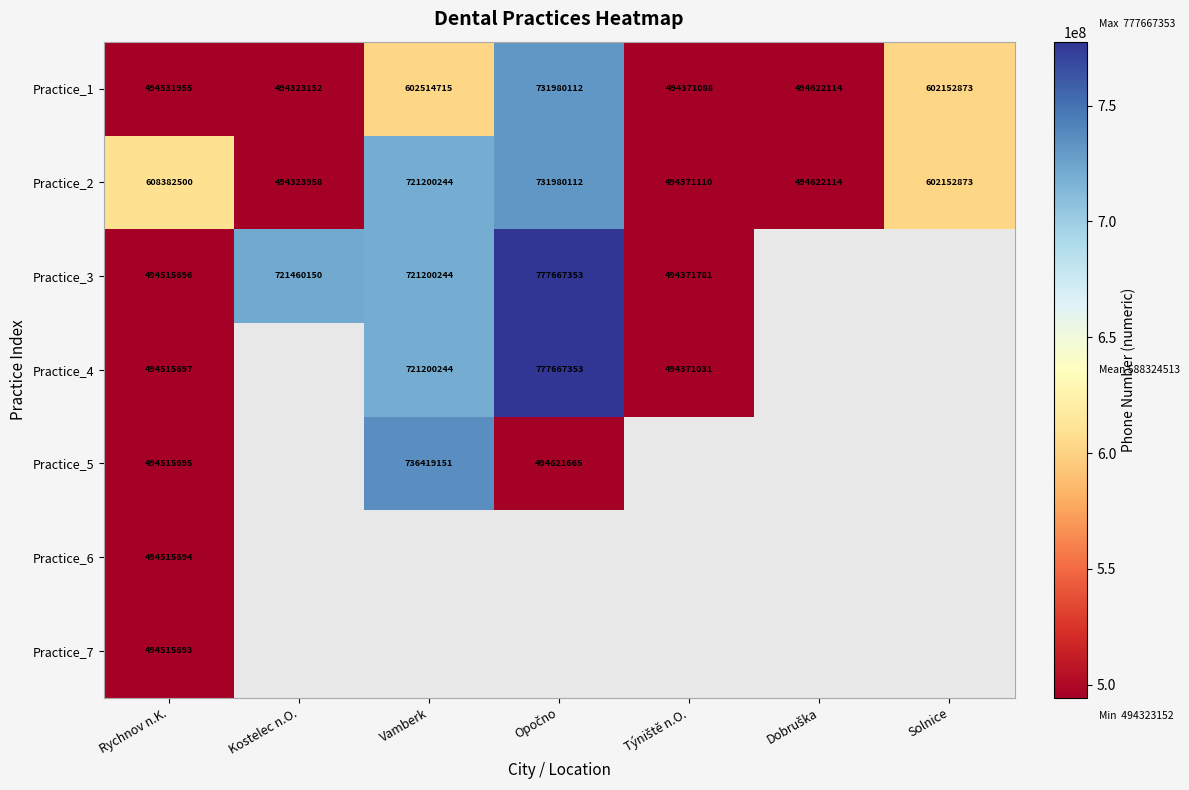

At how many categories does at least one series exceed 728095915?

2